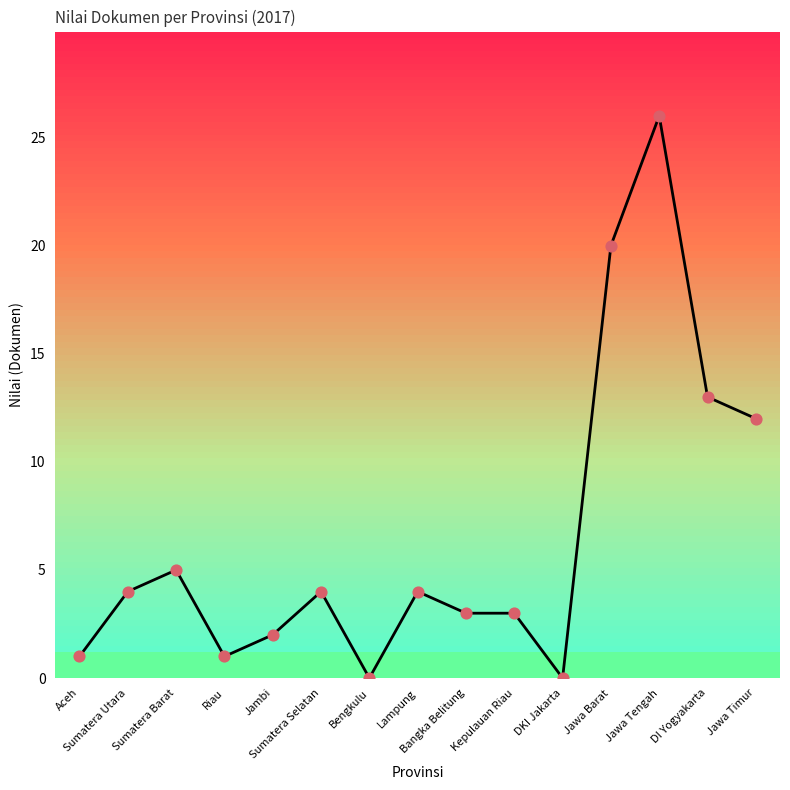

What is the greatest value displayed?

26